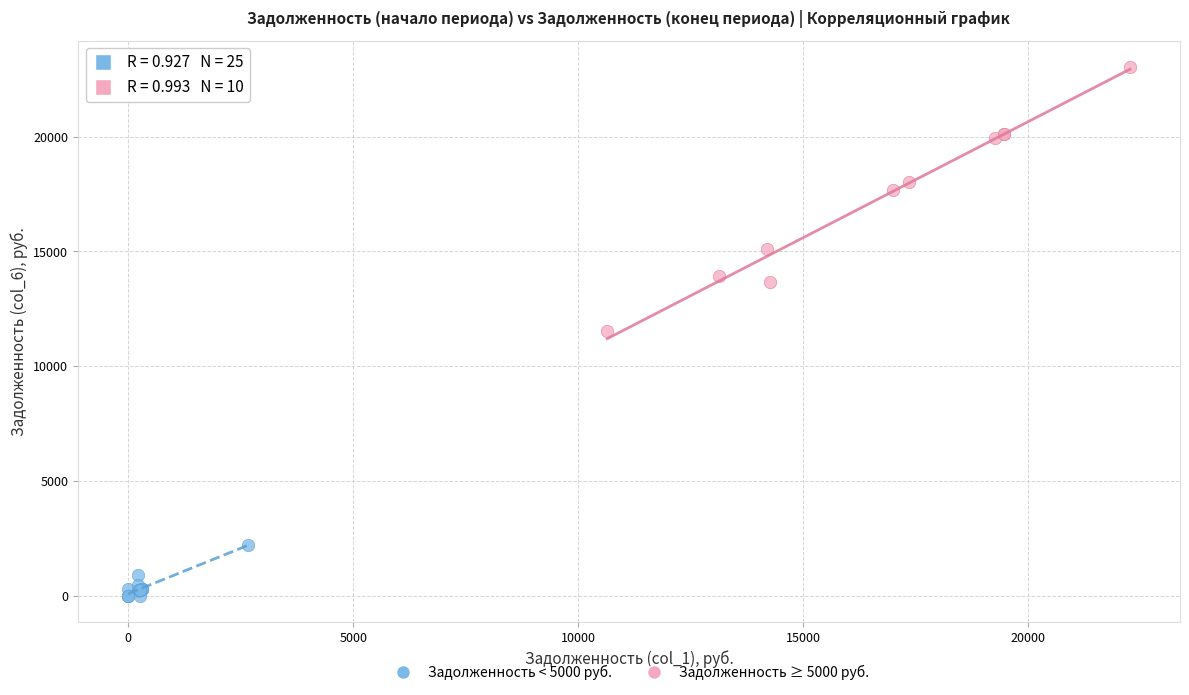

Which series reaches the maximum Y coordinate?

Задолженность ≥ 5000 руб.